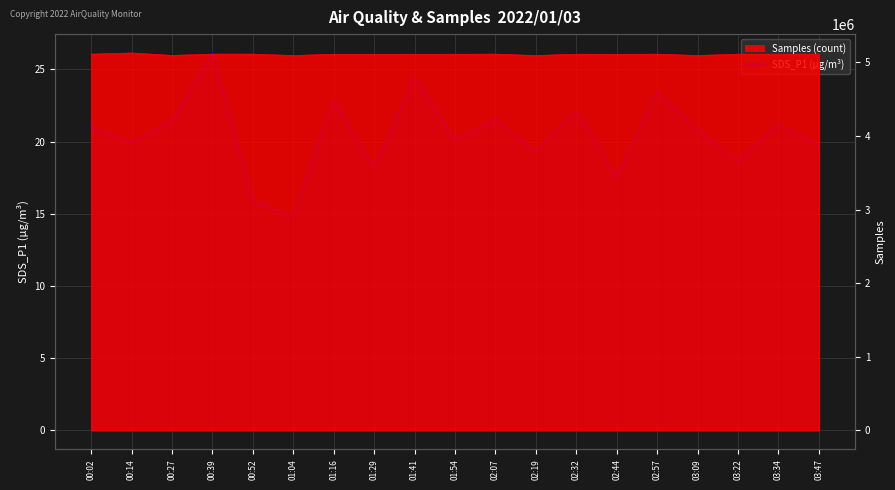

What is the label of the 14th point from the left?

02:44